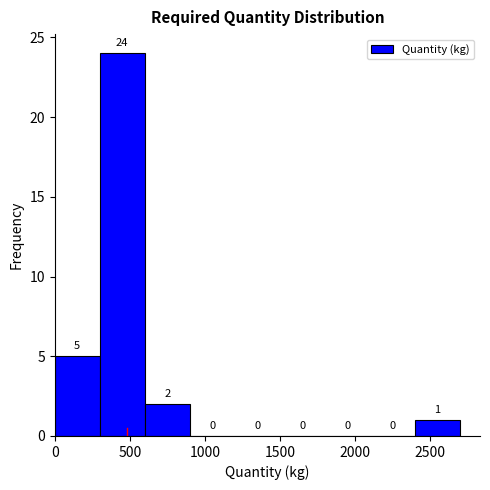

How tall is the bar that spans 0 to 300 on the x-axis?

5